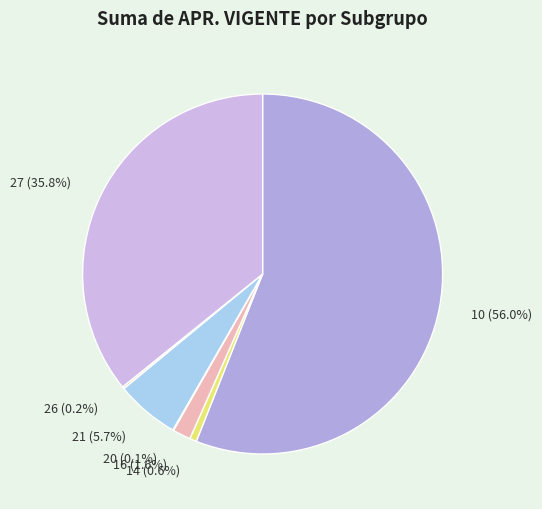

Which category accounts for the majority?

10